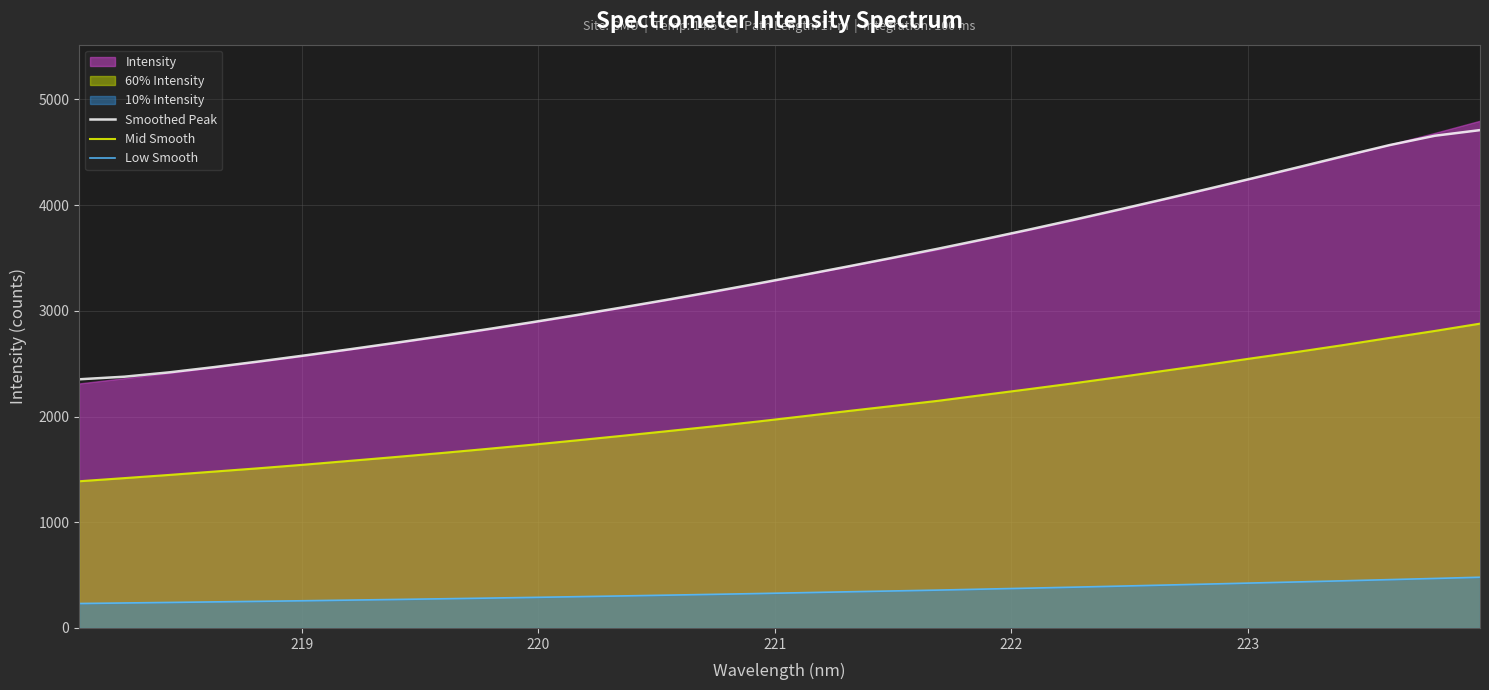

List the series in order of their overall mean, lowest first.

Low Smooth, Mid Smooth, Smoothed Peak